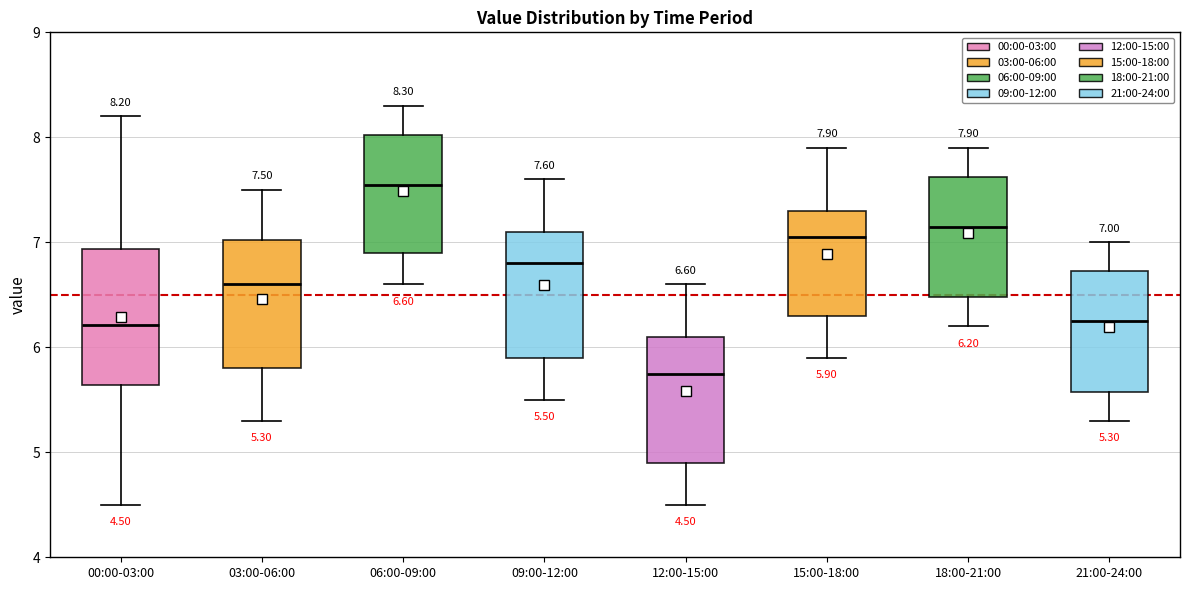

Which box's median line is the lowest?

12:00-15:00